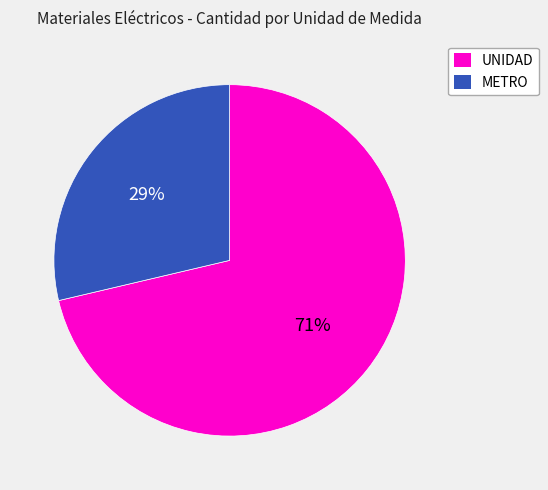

Rank the categories by value from highest to lowest.

UNIDAD, METRO